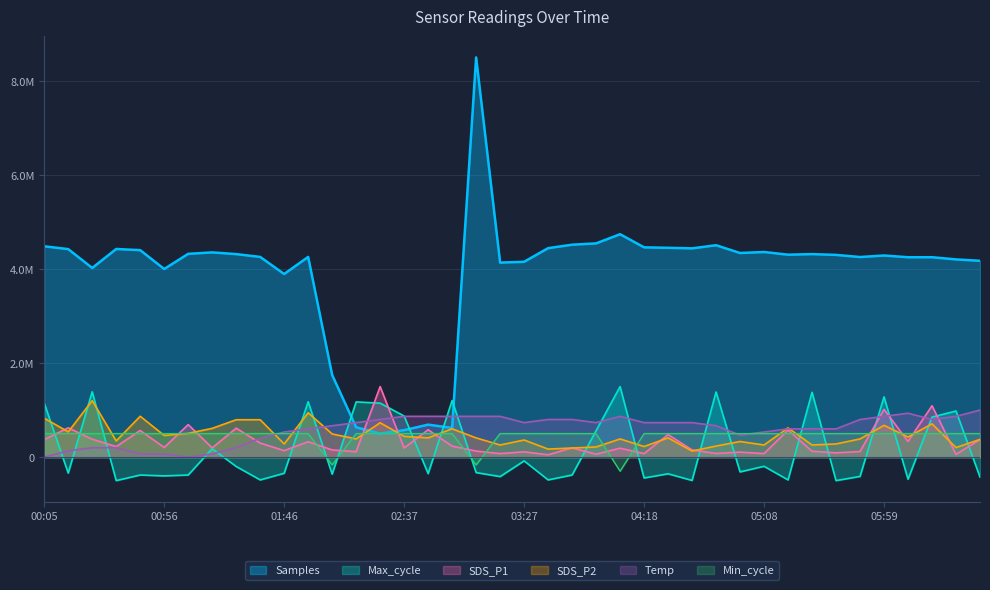

At which label is Samples closest to 4500000?

04:48